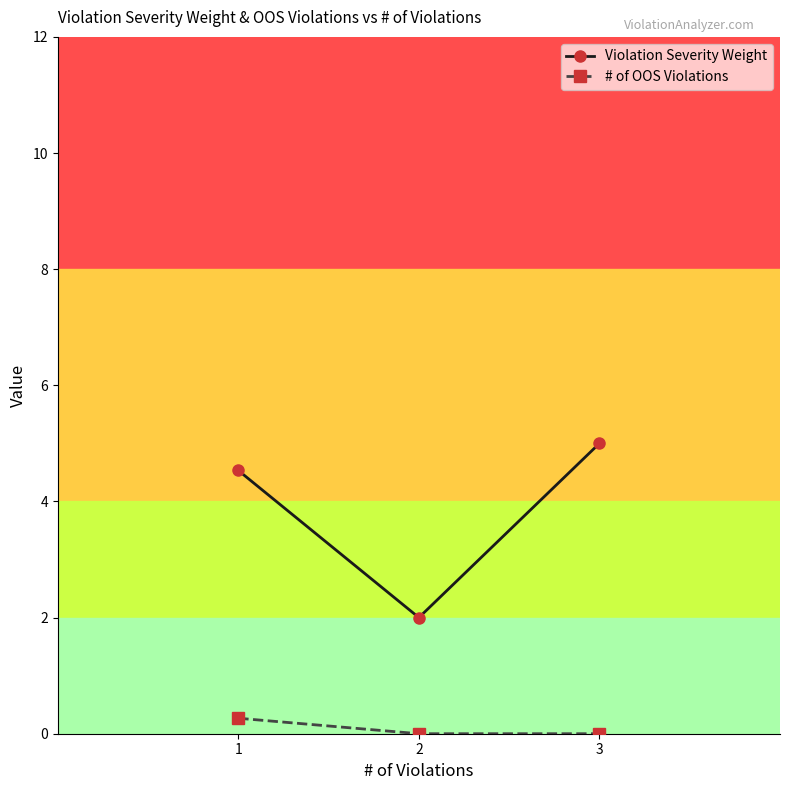

What is the maximum value shown in the chart?

5.0